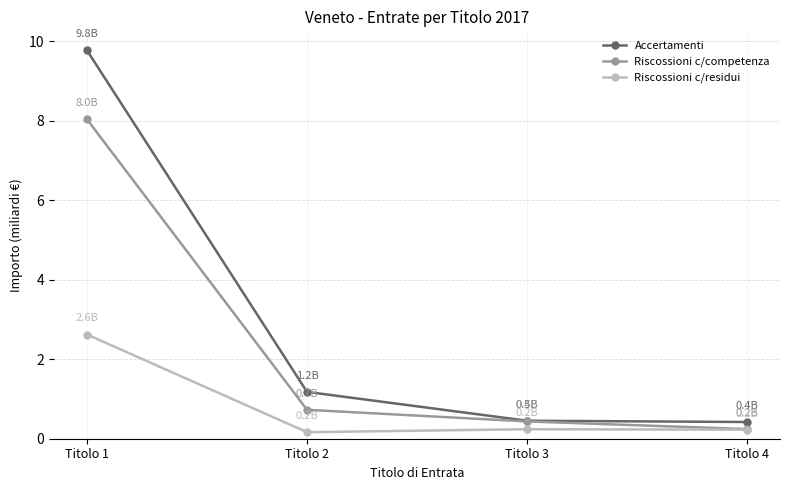

True or false: Riscossioni c/residui and Accertamenti intersect in this chart.

False